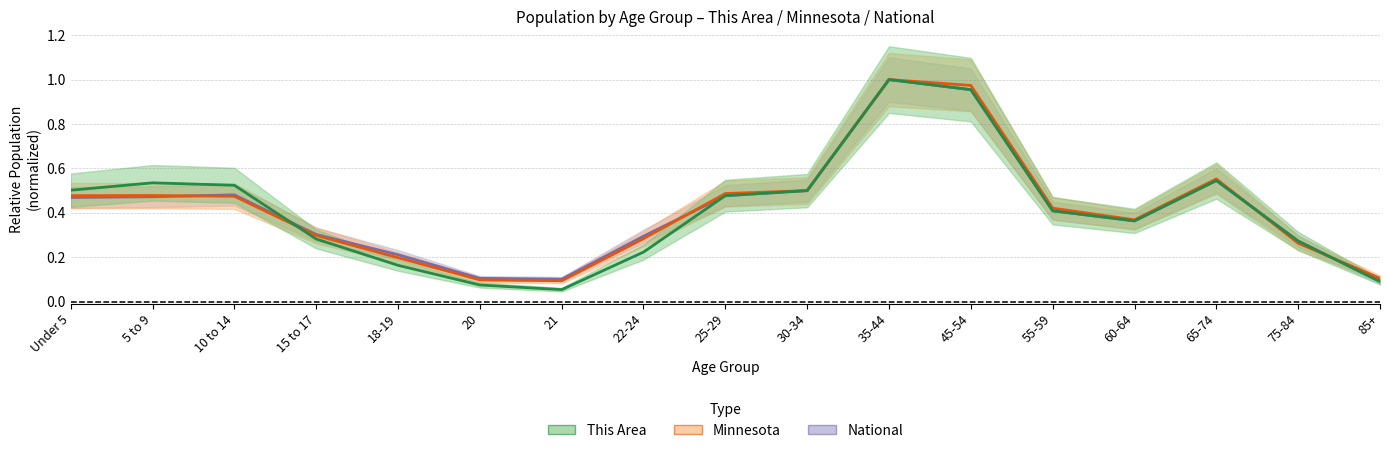

What is the label of the 3rd point from the left?

10 to 14